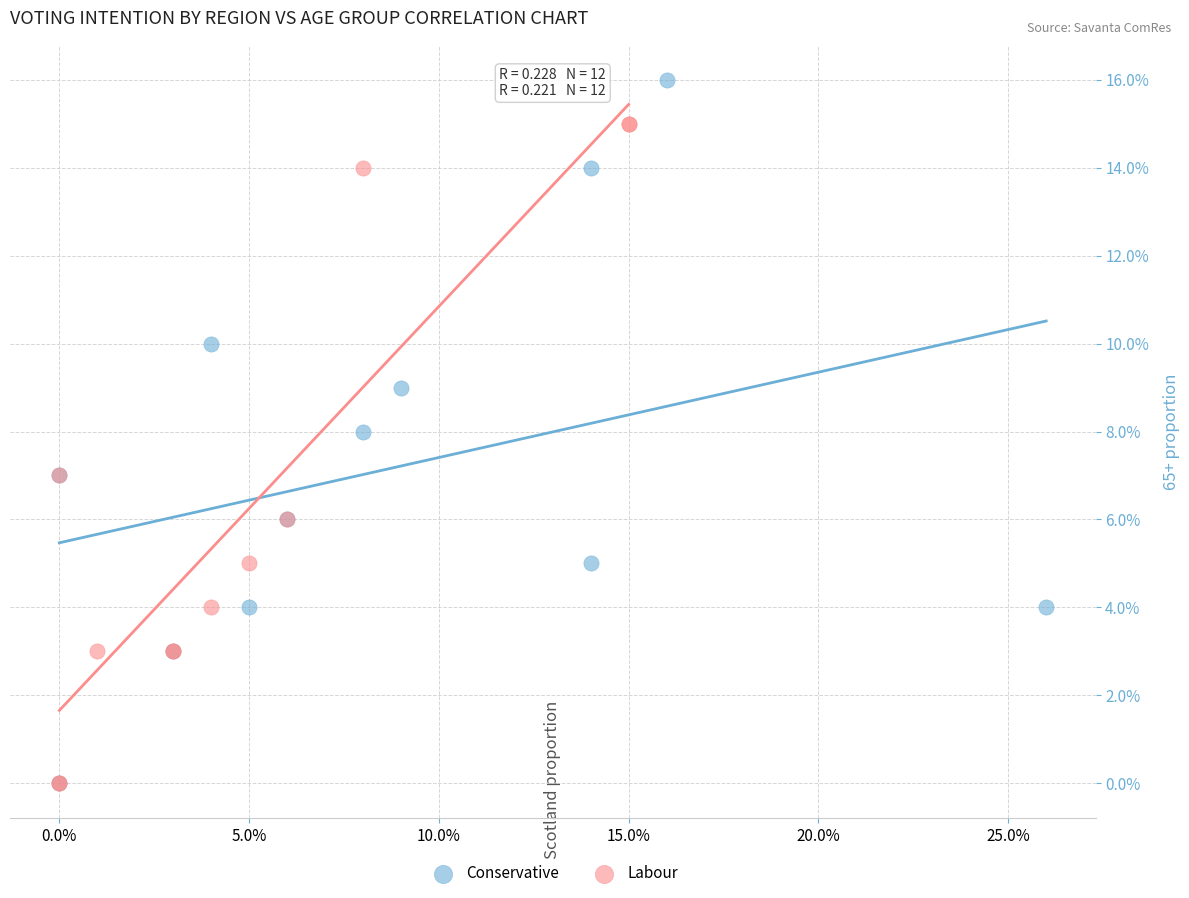

Which series has the widest spread of Y values?

Conservative